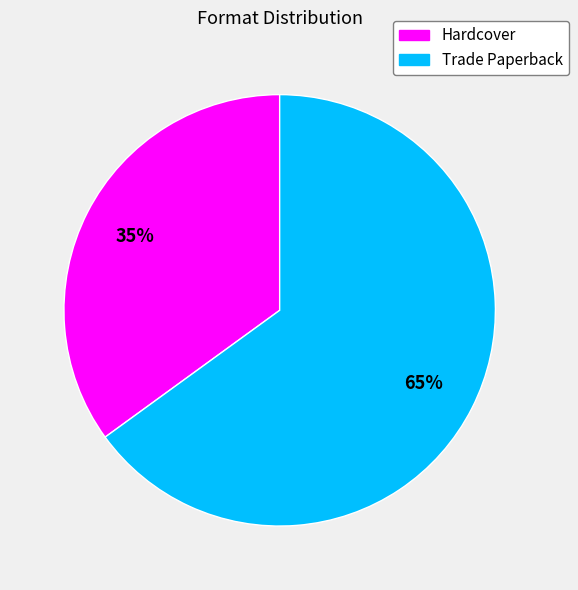

How many segments does this pie chart have?

2